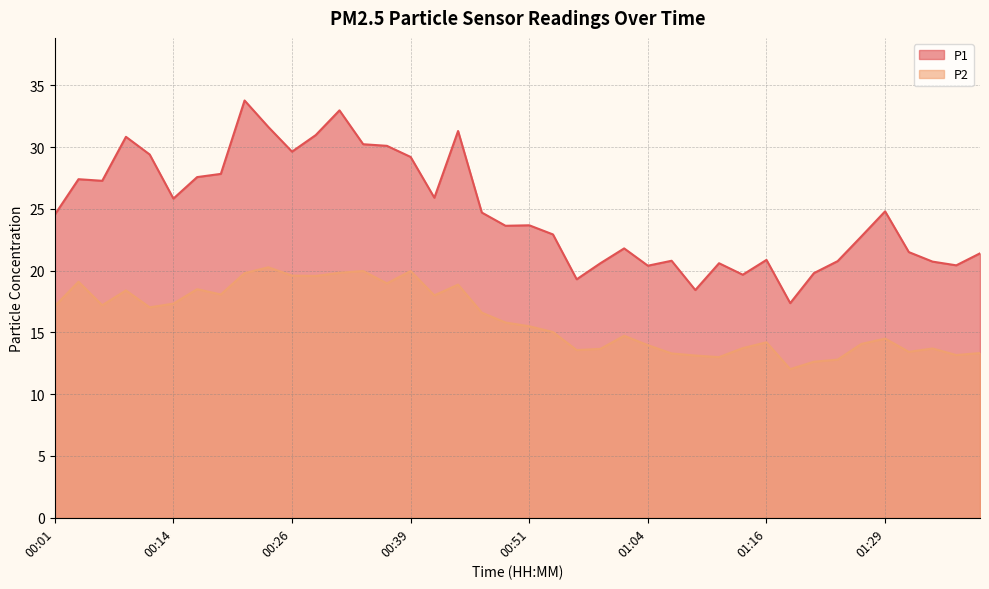

How many data points does each series have?

40